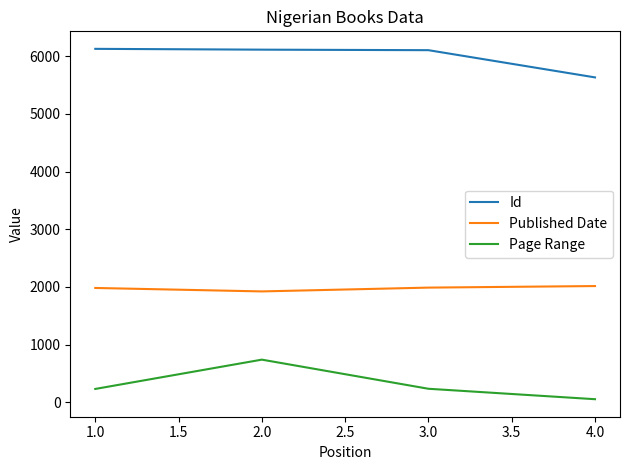

What is the average value of the Id series?

5994